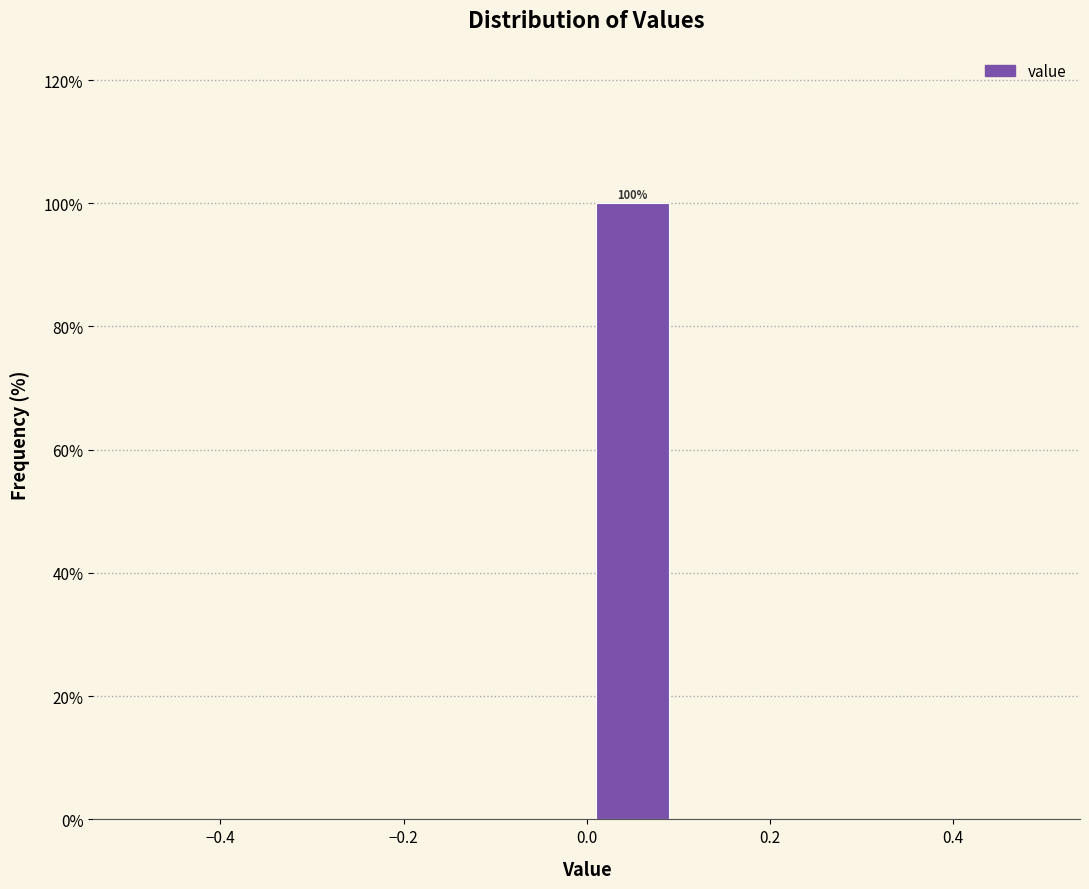

Over which range of the x-axis is the bar tallest?

0.0 to 0.1